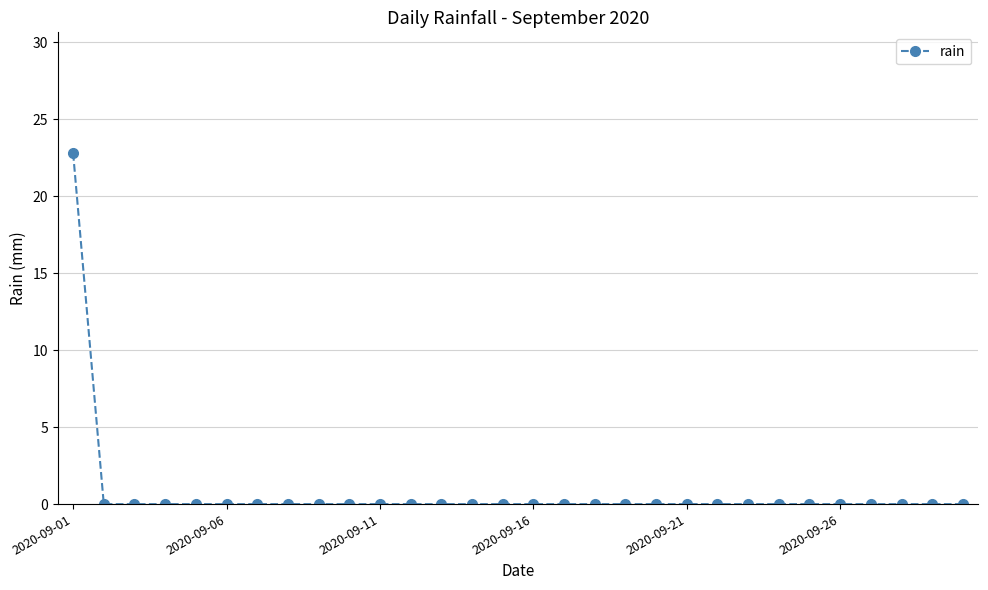

What is the sum of all values?

22.8